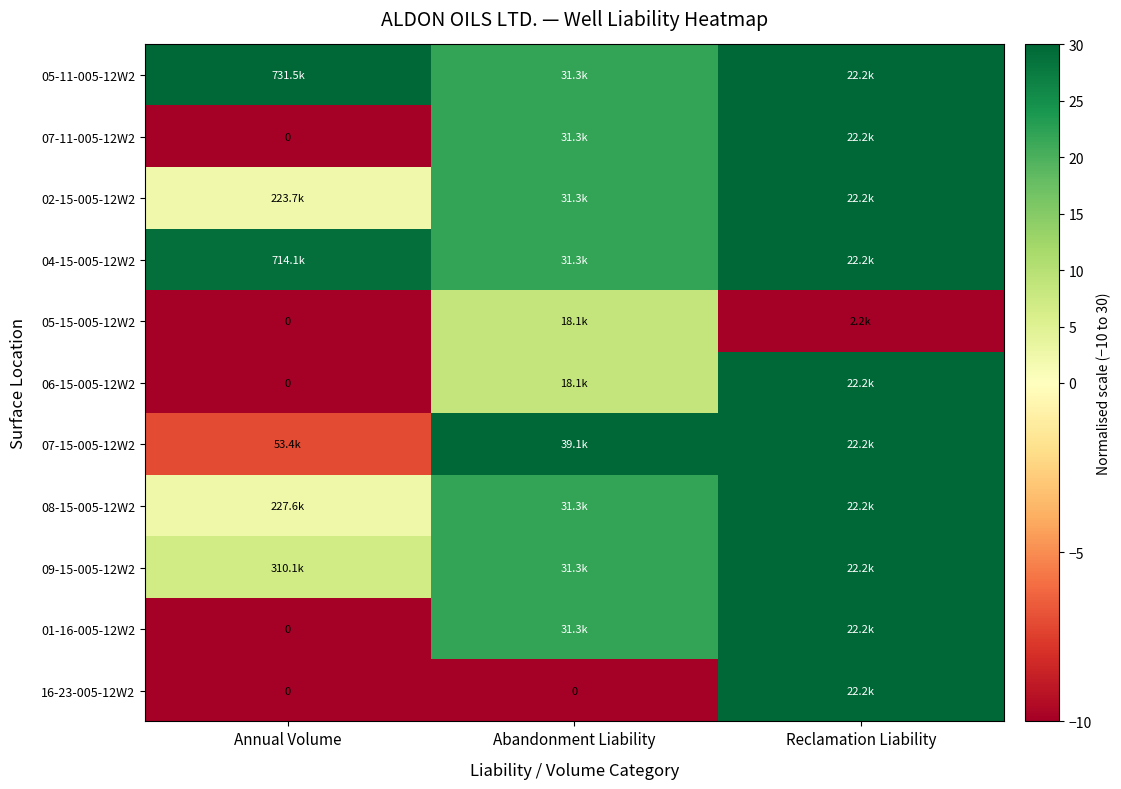

What is the maximum value shown in the chart?

30.0